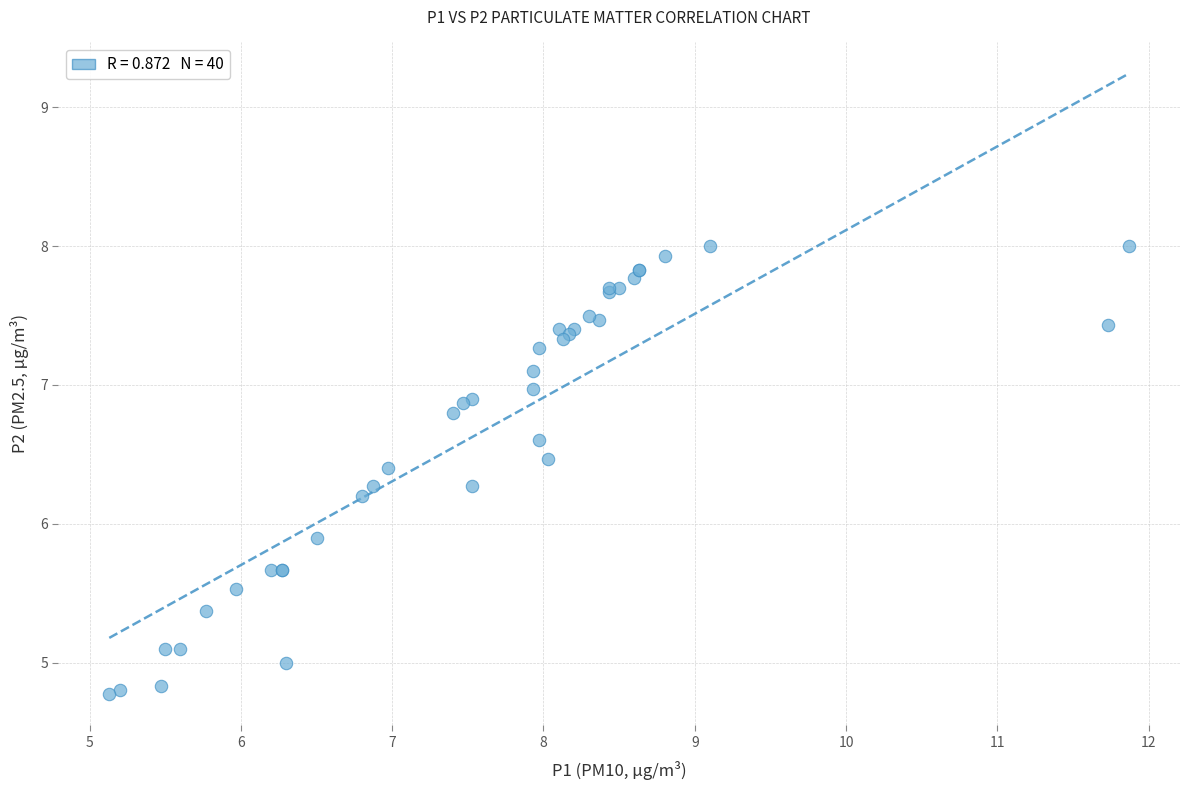

What Y value in the scatter plot is closest to 6?

5.9